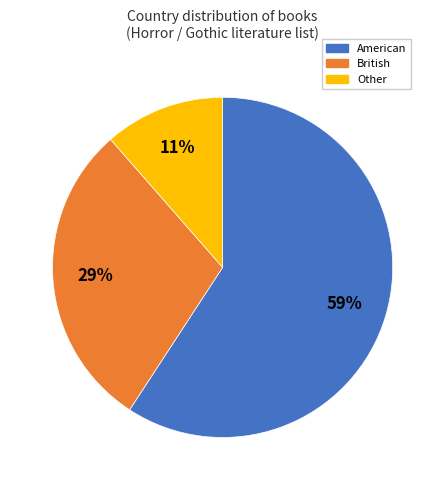

Do American and Other together represent more than half of the pie?

Yes